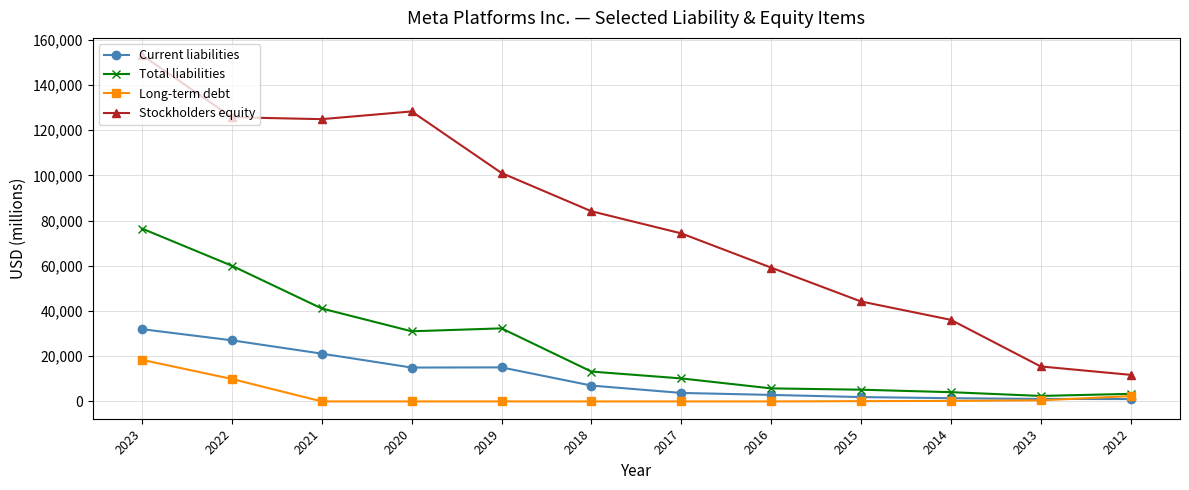

At which category does the chart reach its peak across all series?

2023